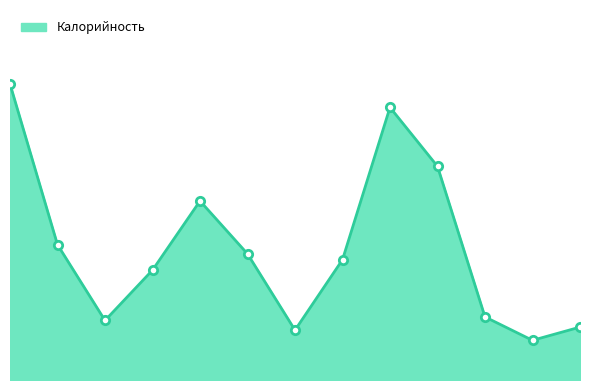

Does the chart have visible grid lines?

No